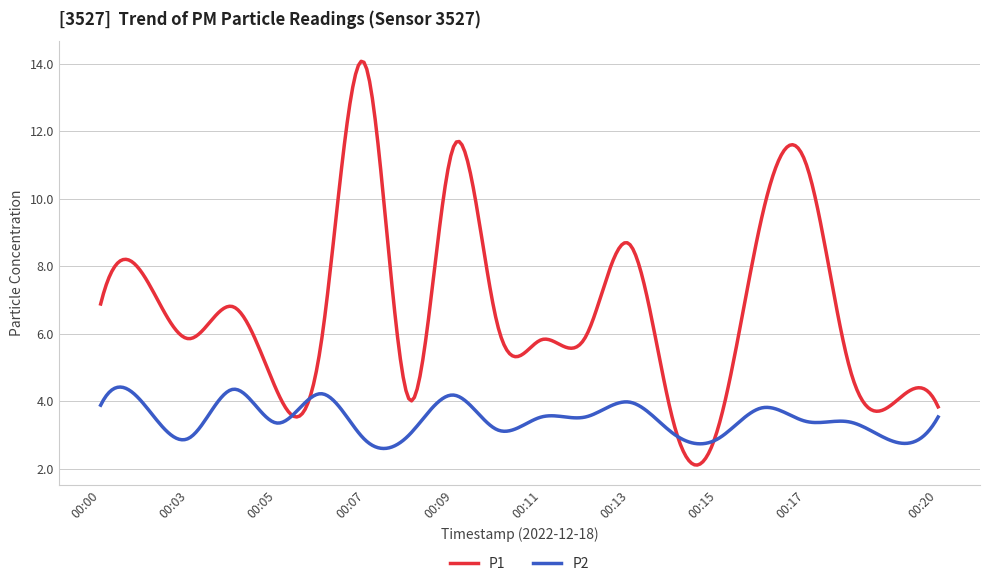

True or false: P2 and P1 cross at least once.

True